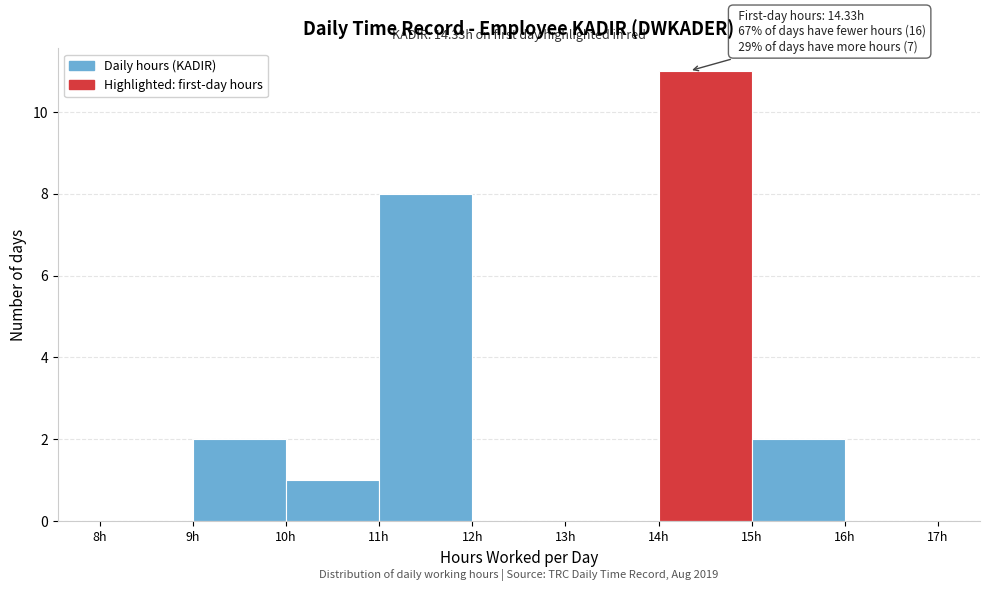

Over which range of the x-axis is the bar tallest?

14 to 15